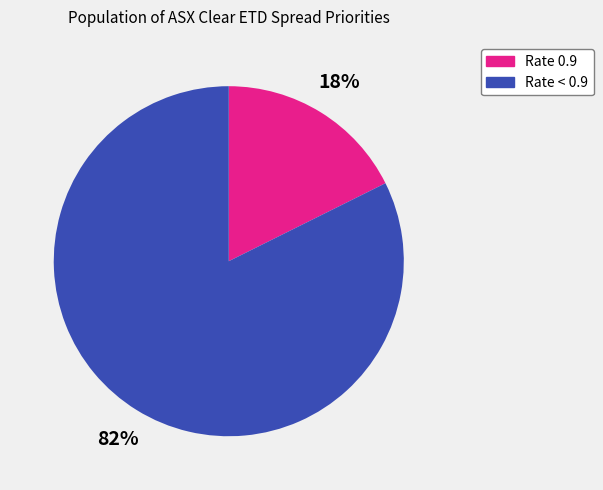

Is there a majority slice in this chart?

Yes